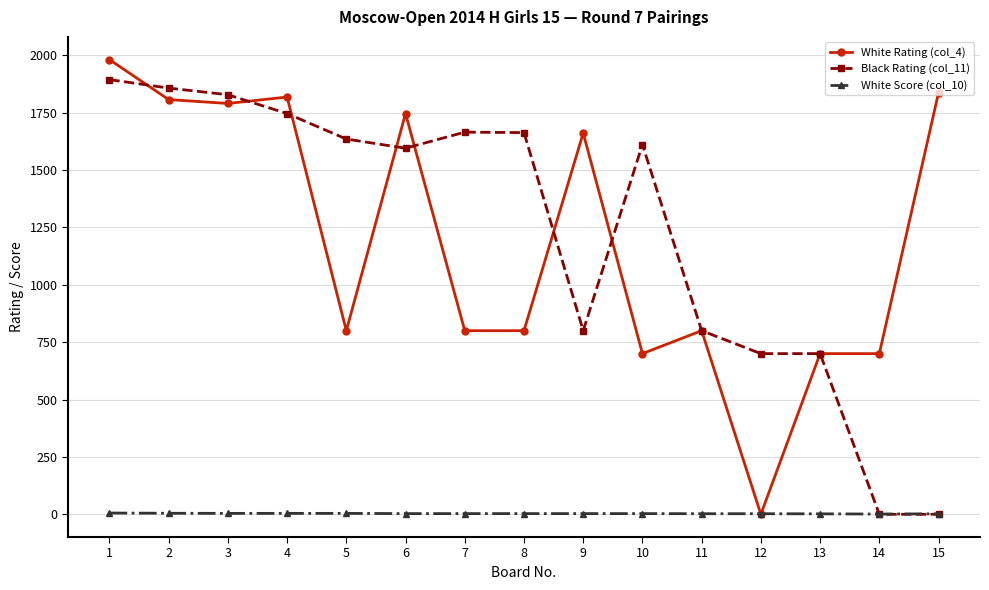

The value of Black Rating (col_11) at 2 is 1857.0. True or false?

True